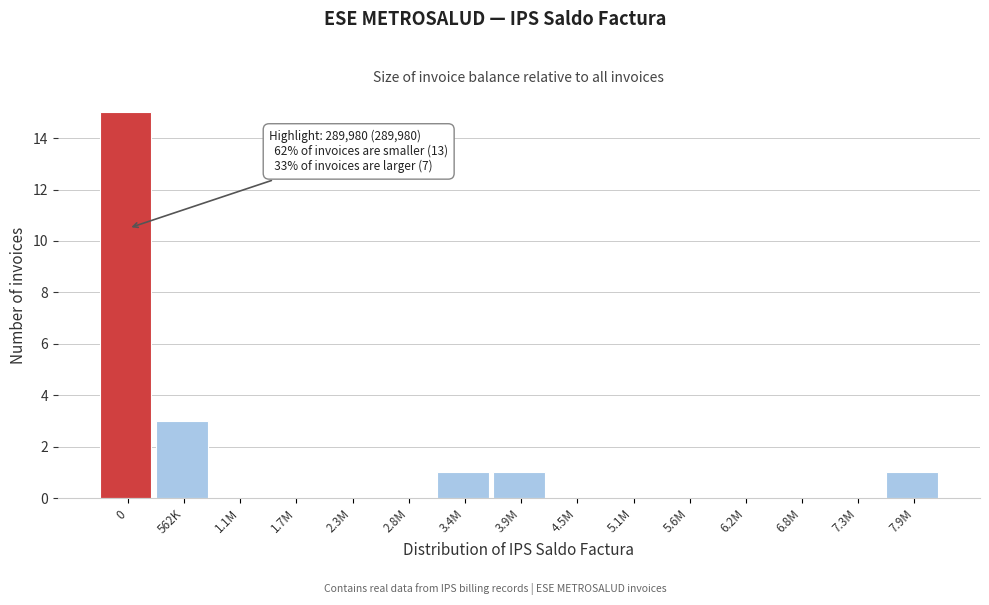

Reading left to right, what are all the values shown in this chart?

0=15	562K=3	1.1M=0	1.7M=0	2.3M=0	2.8M=0	3.4M=1	3.9M=1	4.5M=0	5.1M=0	5.6M=0	6.2M=0	6.8M=0	7.3M=0	7.9M=1